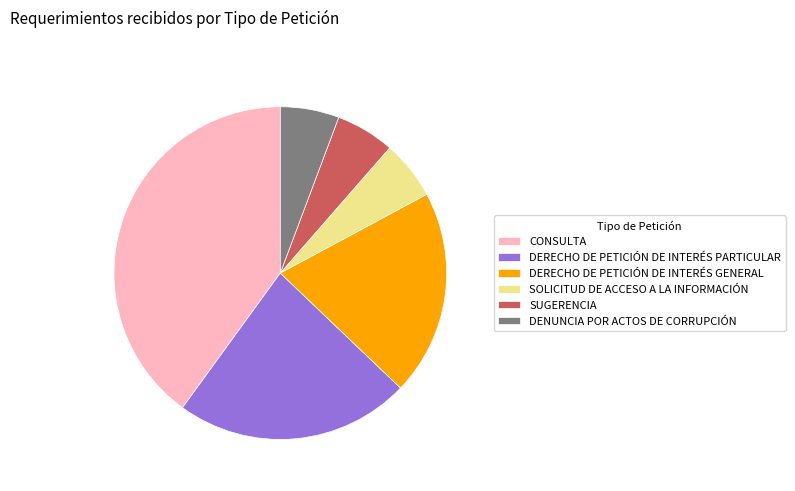

Between SUGERENCIA and CONSULTA, which is larger?

CONSULTA